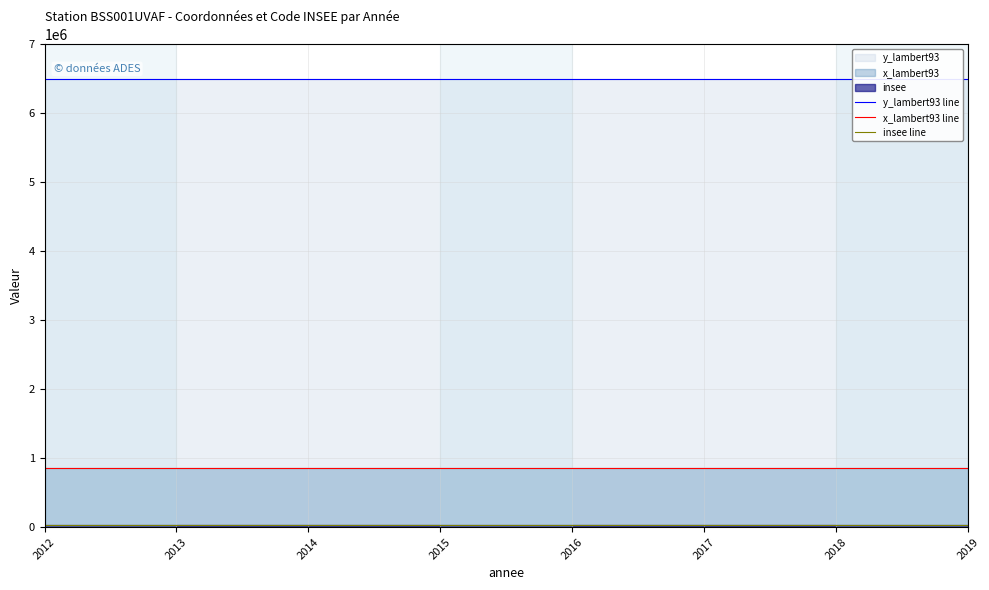

Is the value of x_lambert93 line at 2018 greater than the value of y_lambert93 line at 2017?

No